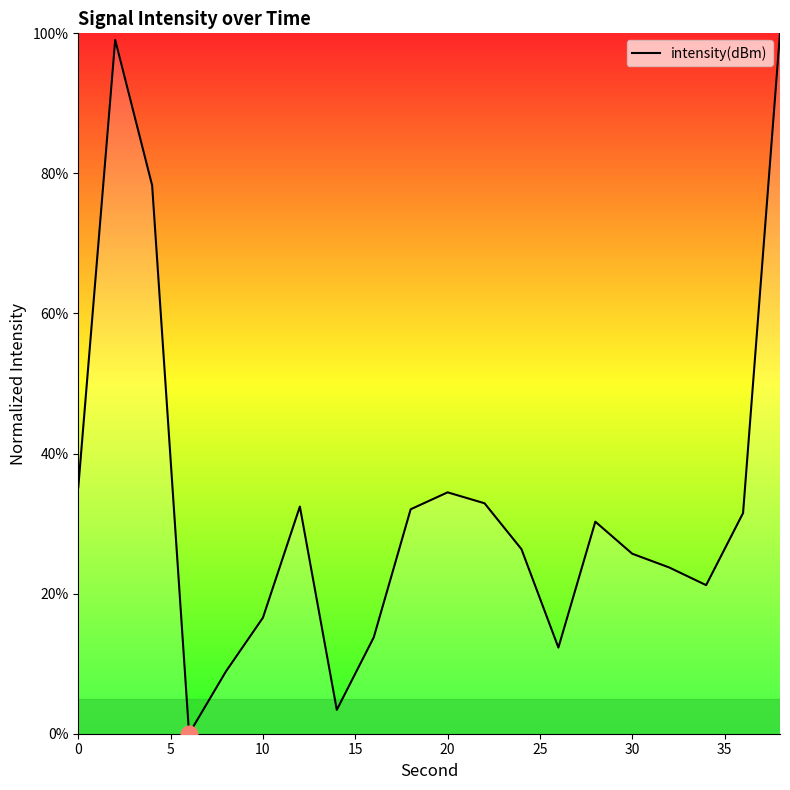

What is the difference between the maximum and minimum values?

100.0